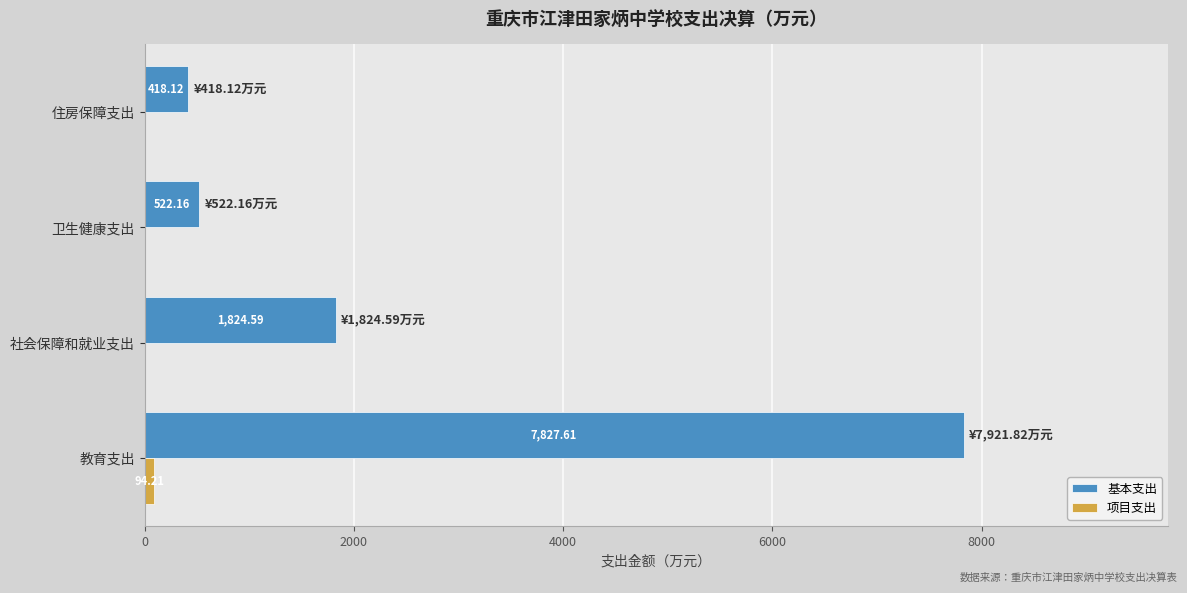

What is the total value across all series at 教育支出?

7921.8